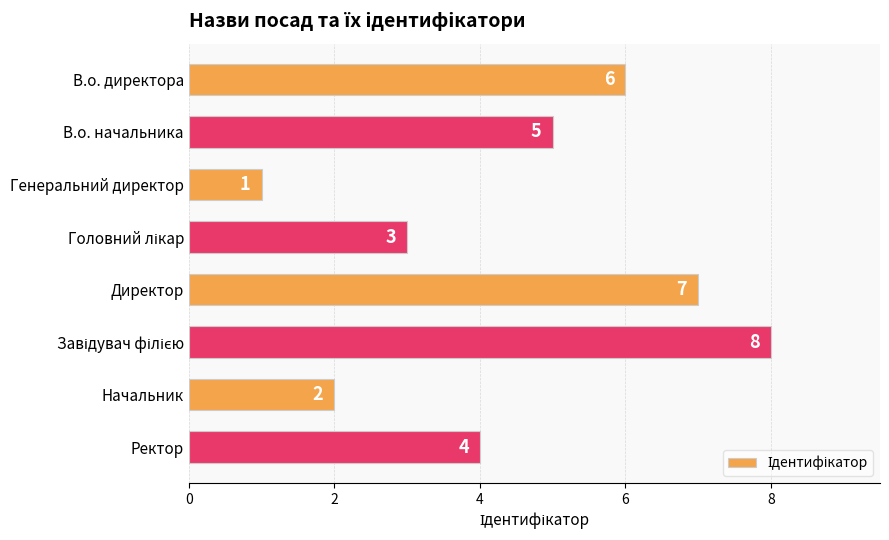

Where is the data nearest to the value 4?

Ректор